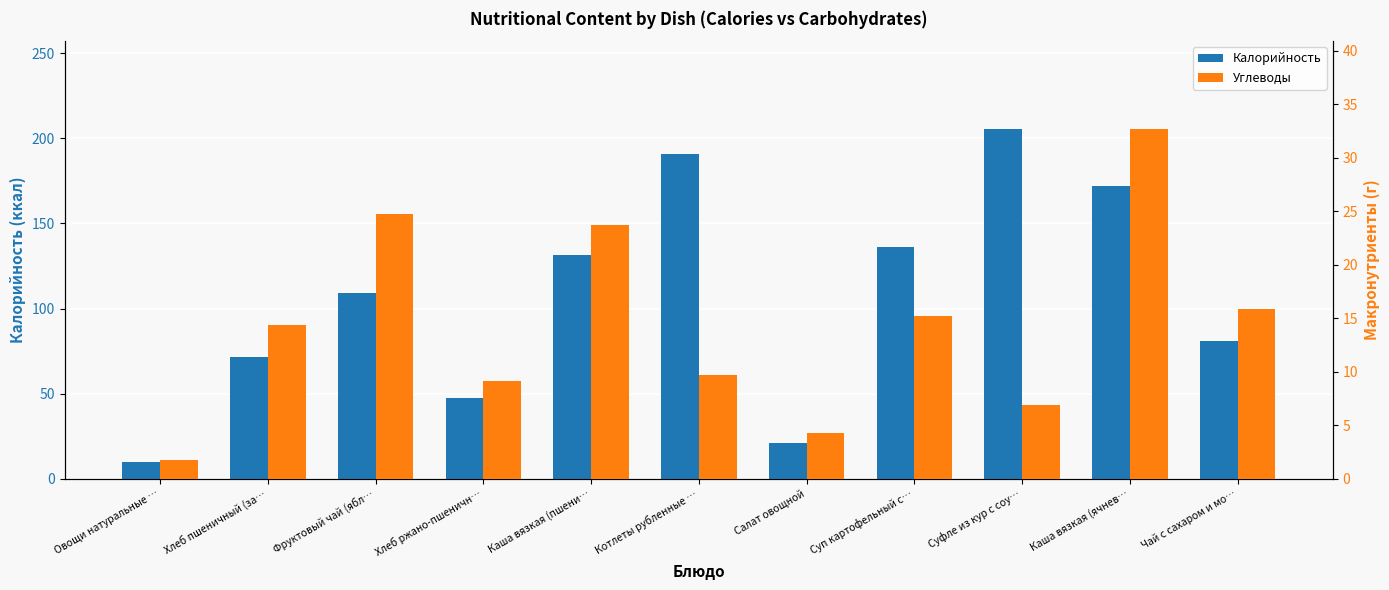

At which category does the chart reach its minimum across all series?

Овощи натуральные …